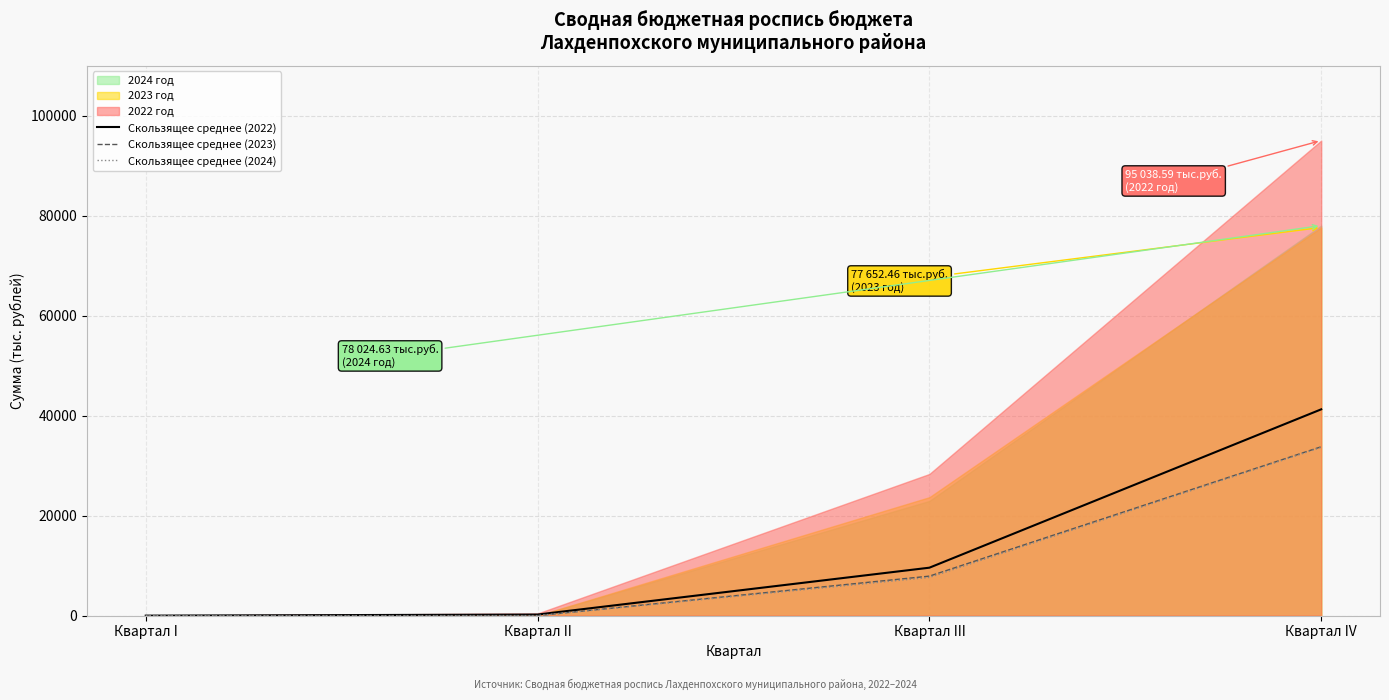

True or false: Скользящее среднее (2022) has more than 1 interior local peaks.

False